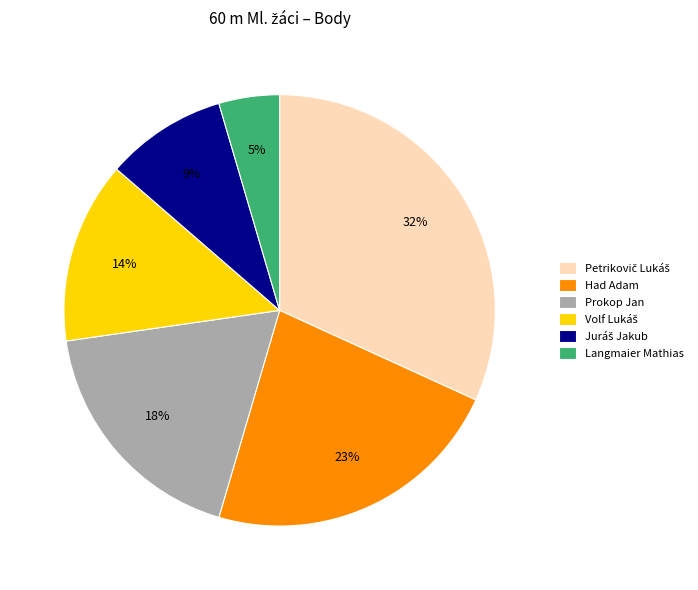

To the nearest percent, what is the average slice percentage?

17%